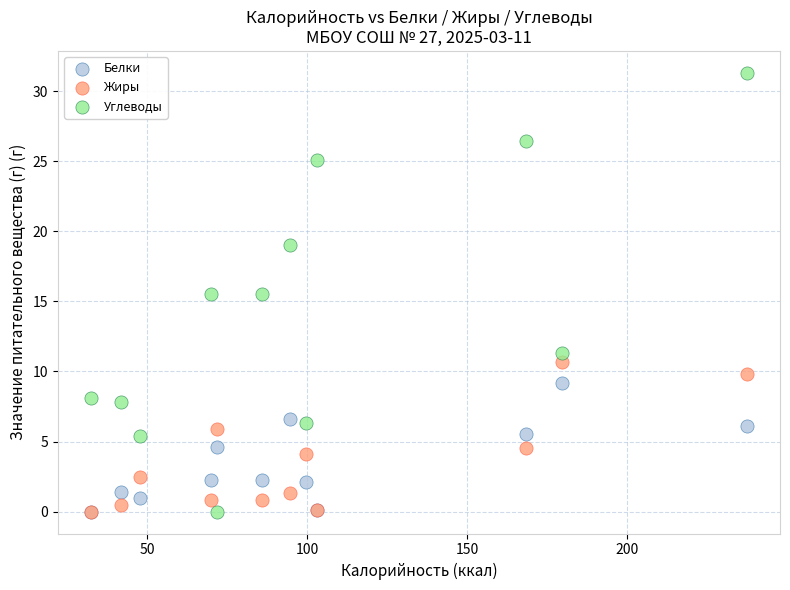

What are all the series names shown in the legend?

Белки, Жиры, Углеводы